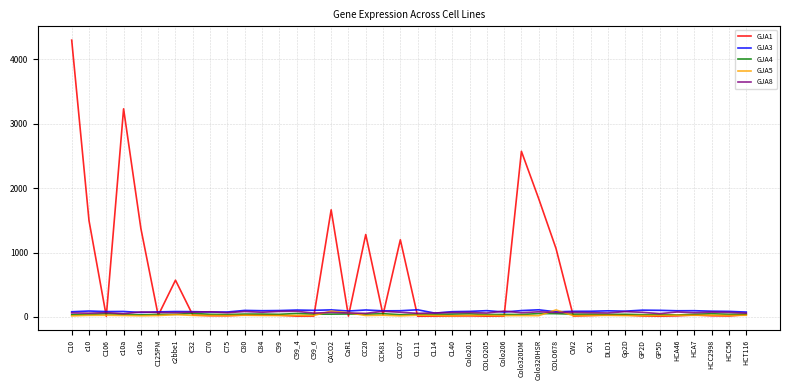

What is the total value across all series at HCT116?

243.1